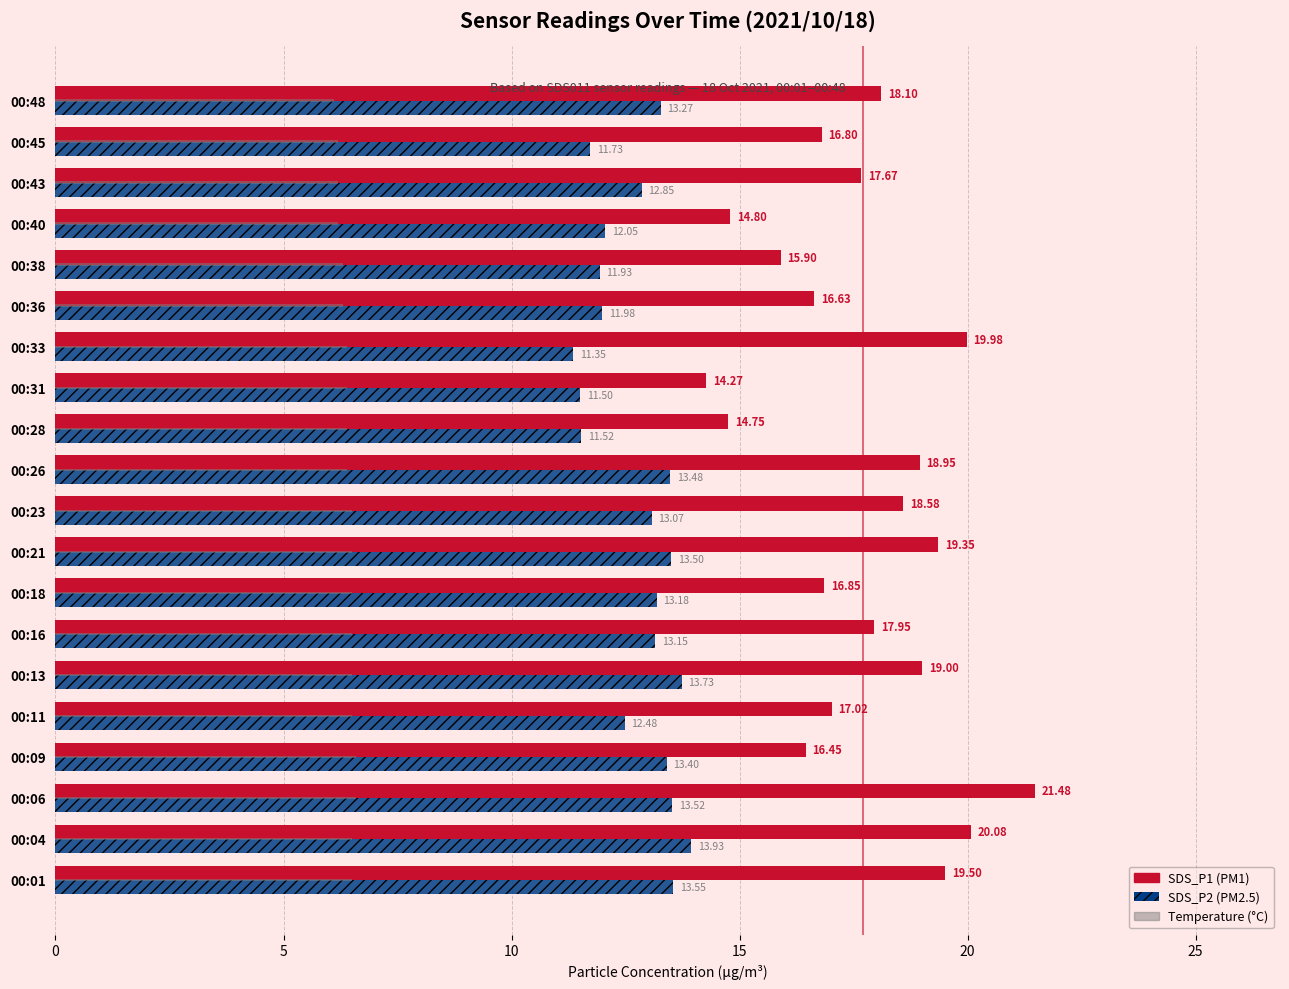

What is the difference between the highest and lowest values at 00:45?

10.6